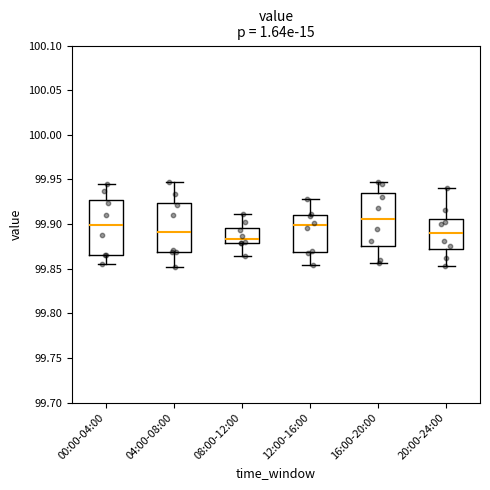

Which box has the highest median line?

16:00-20:00